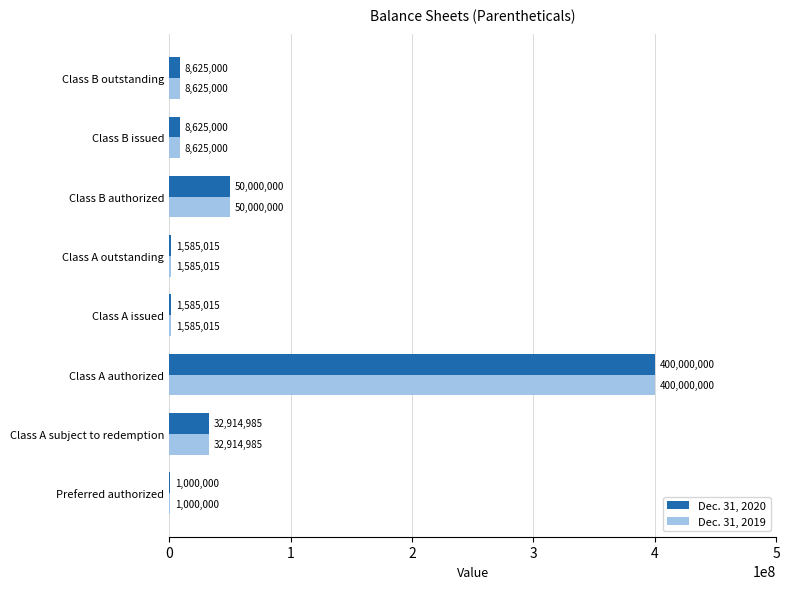

What is the sum of the Dec. 31, 2020 values at Class A authorized and Class A outstanding?

401585015